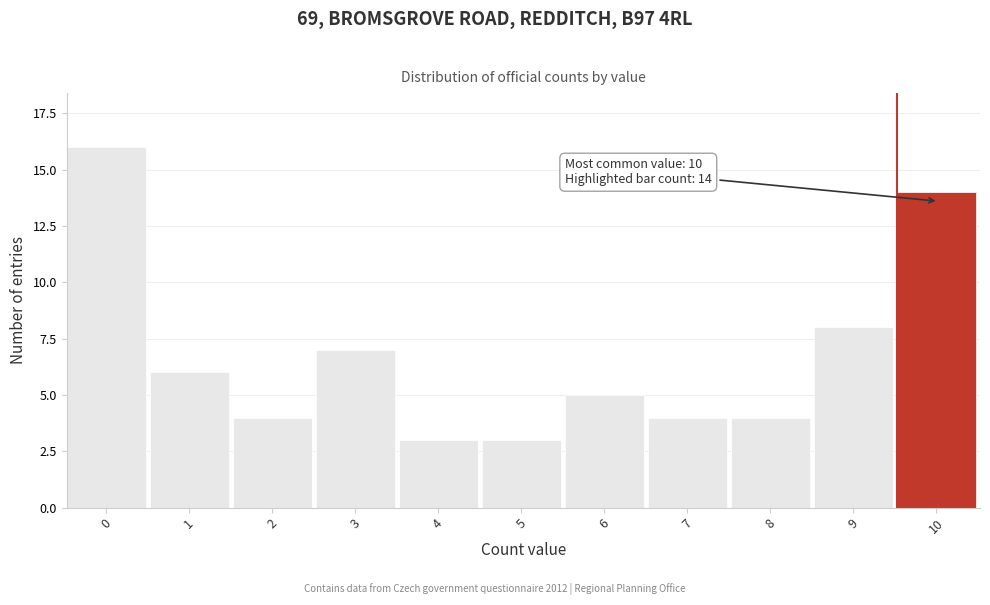

Reading right to left, transcribe all the data shown in this chart.

10=14	9=8	8=4	7=4	6=5	5=3	4=3	3=7	2=4	1=6	0=16